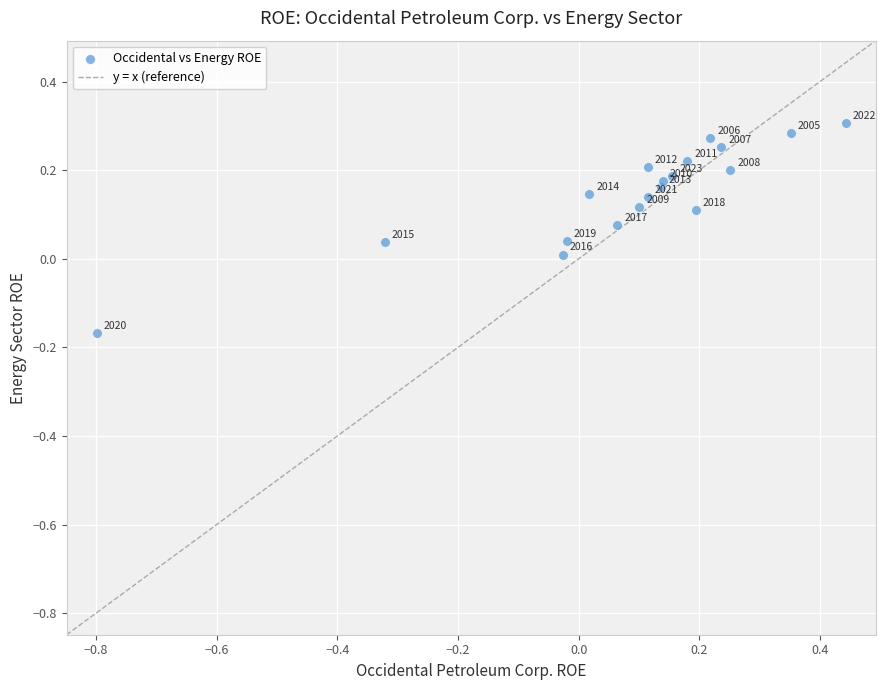

What is the range of Y values (max minus min)?

0.5